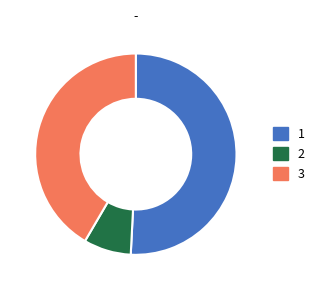

Between 3 and 2, which is larger?

3